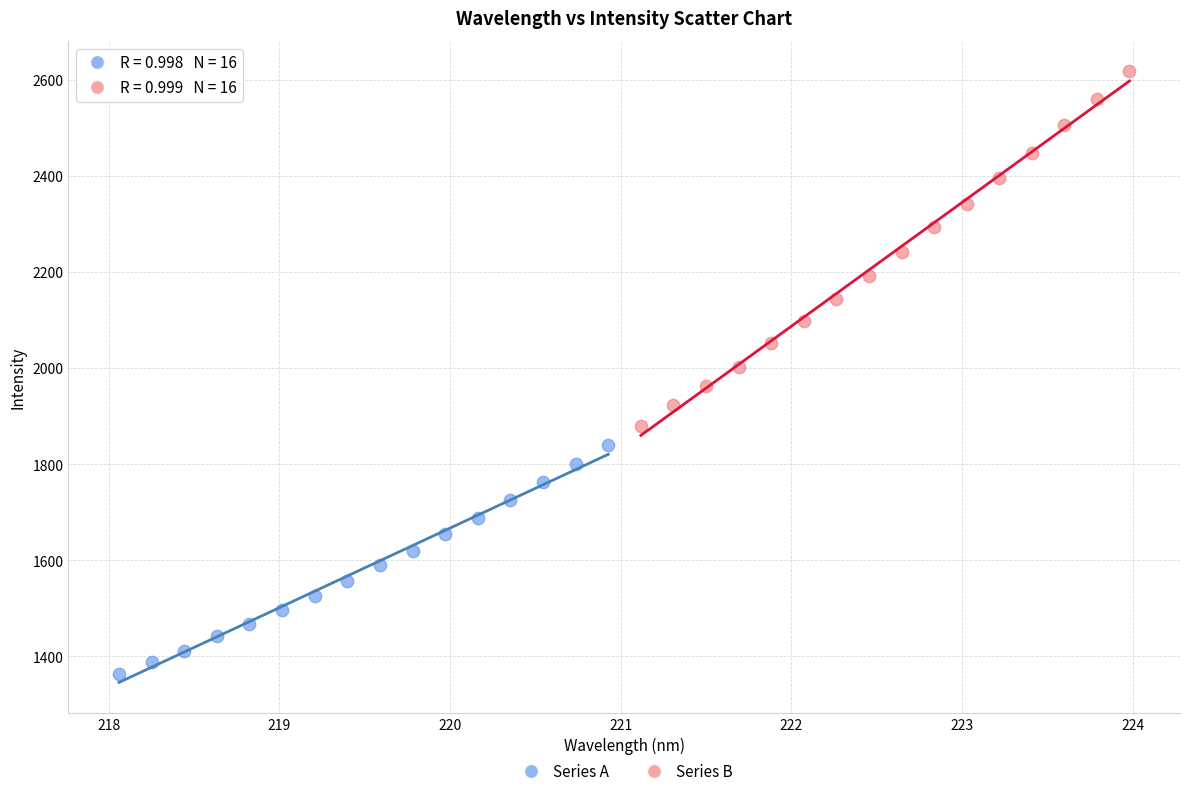

Which series has the widest spread of Y values?

Series B